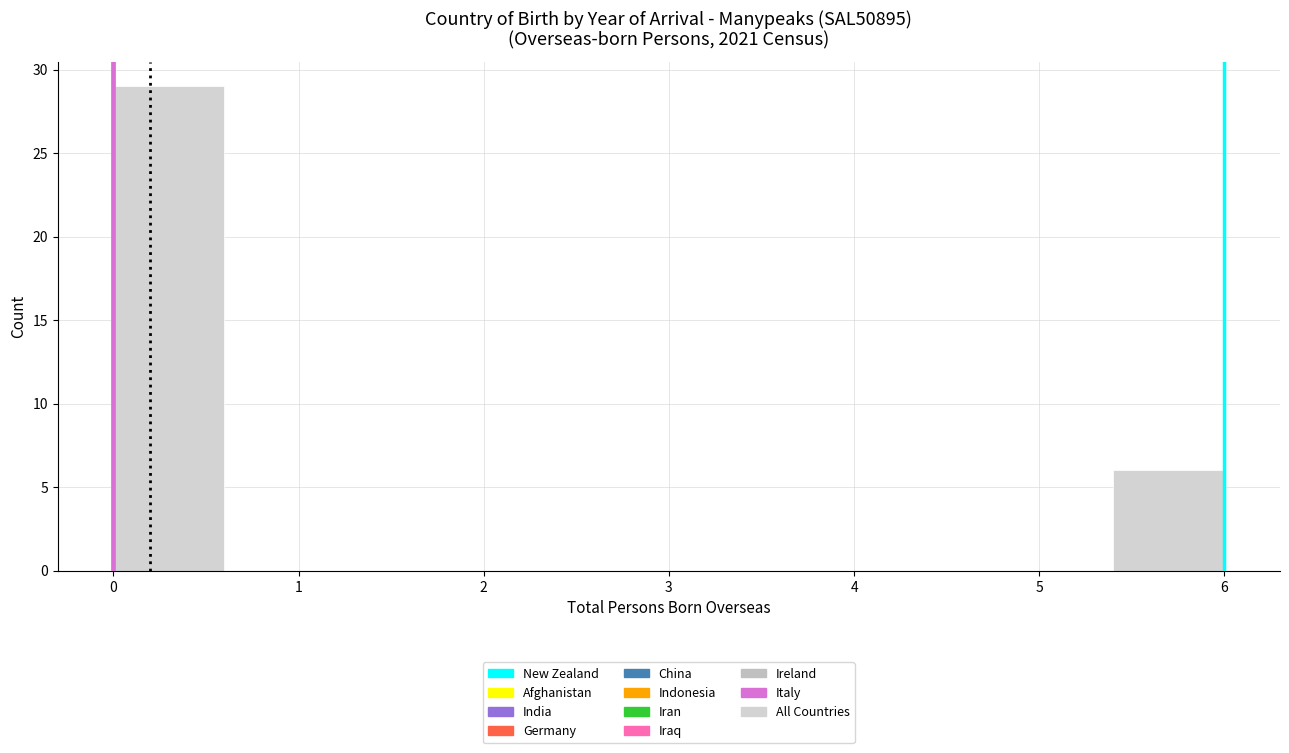

Reading left to right, list every bar in this chart as the range it spans on the x-axis followed by its height. The values are not printed on the chart, so give them approximately, as read against the axis.

0.0 to 0.6: 29
0.6 to 1.2: 0
1.2 to 1.8: 0
1.8 to 2.4: 0
2.4 to 3.0: 0
3.0 to 3.6: 0
3.6 to 4.2: 0
4.2 to 4.8: 0
4.8 to 5.4: 0
5.4 to 6.0: 6